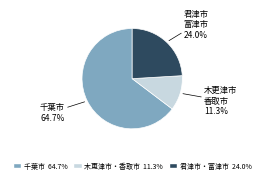

Does any single category account for the majority?

Yes